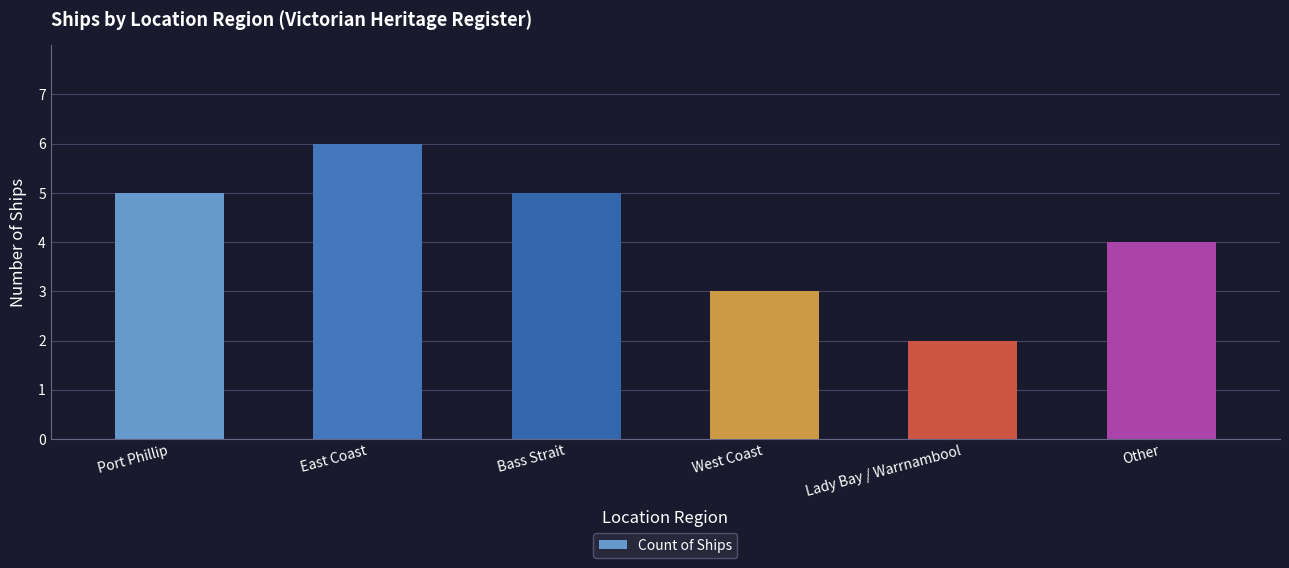

How many data points are less than 5?

3